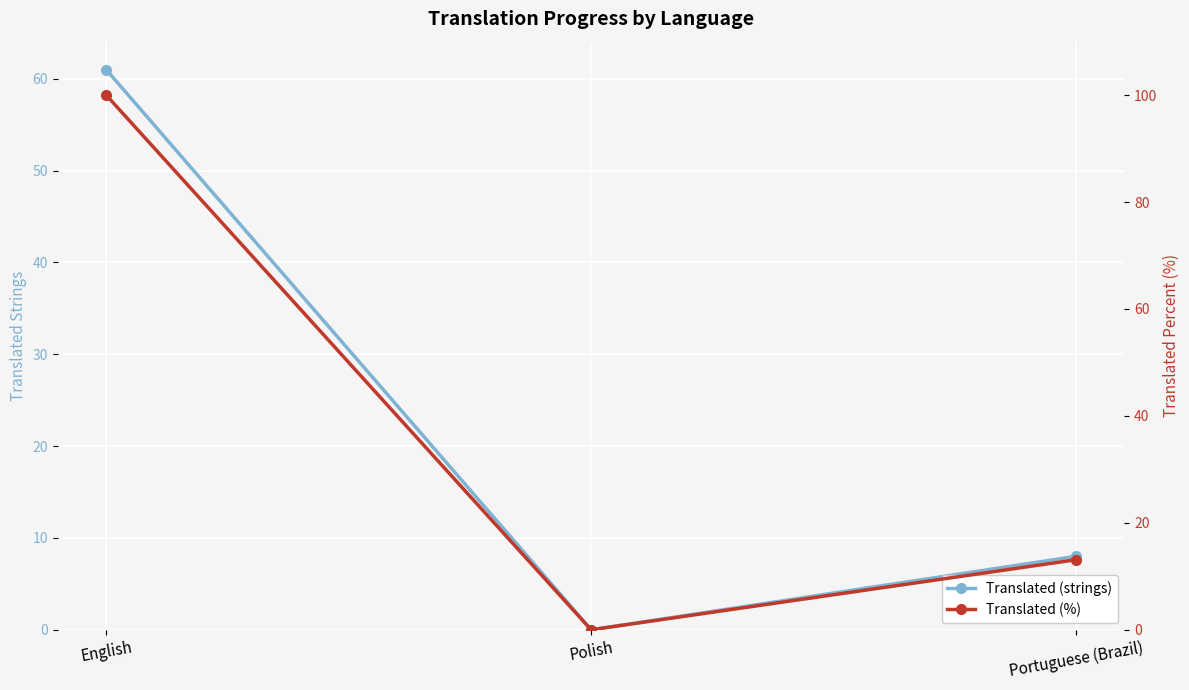

Reading right to left, list all the values displayed in this chart.

Translated (strings): Portuguese (Brazil)=8.0	Polish=0.0	English=61.0
Translated (%): Portuguese (Brazil)=13.1	Polish=0.0	English=100.0